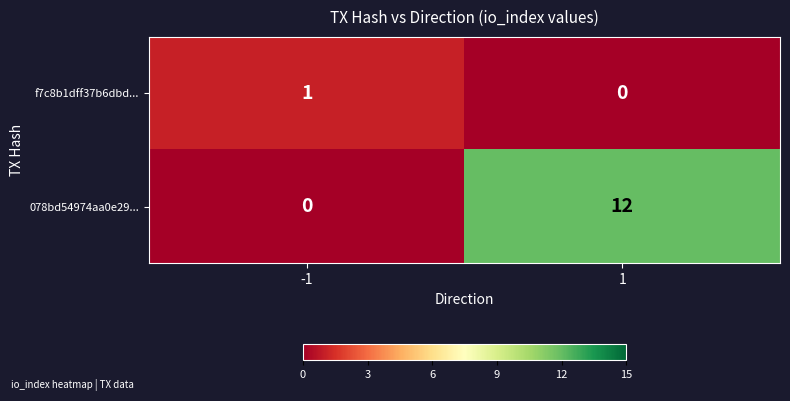

What is the difference between the 078bd54974aa0e29... values at 1 and -1?

12